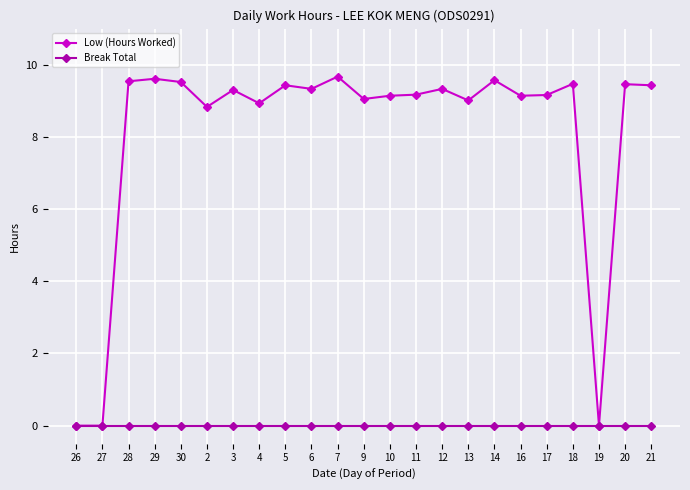

Is the value of Low (Hours Worked) at 11 greater than the value of Break Total at 27?

Yes